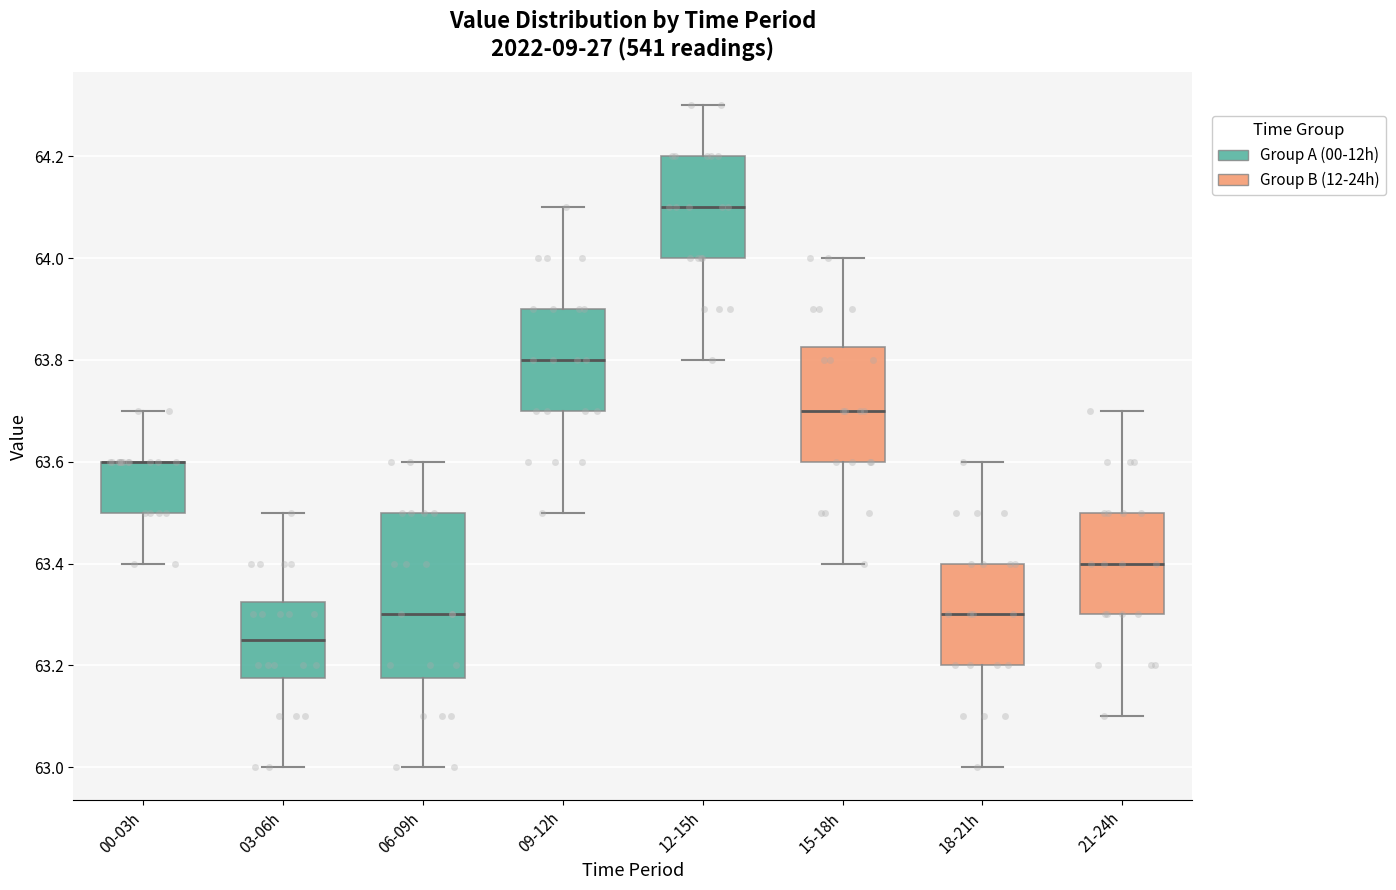

Comparing the boxes themselves (not the whiskers), which one is the tallest?

06-09h